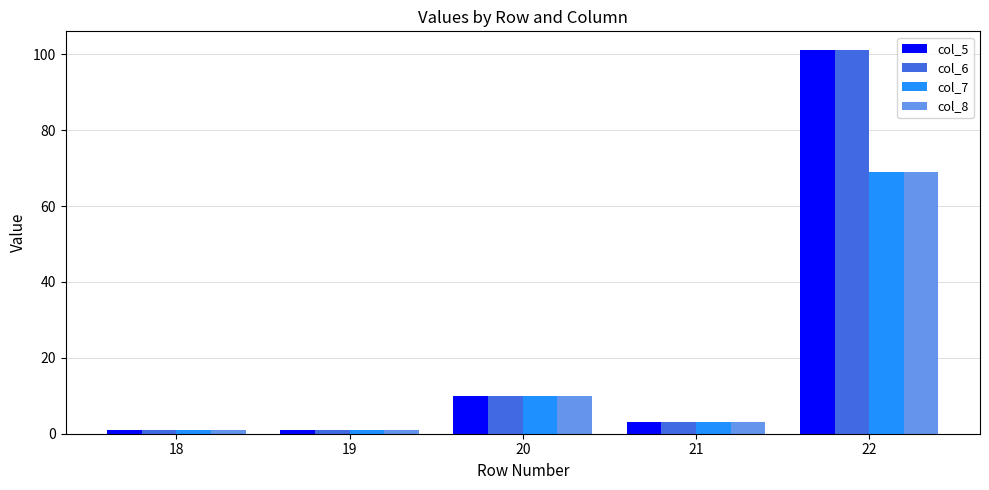

What is the difference between the second highest and minimum values in the col_6 series?

9